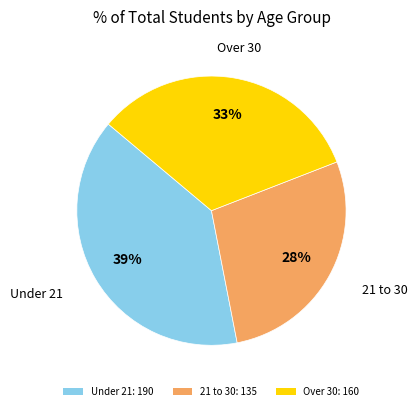

Does any single category account for the majority?

No